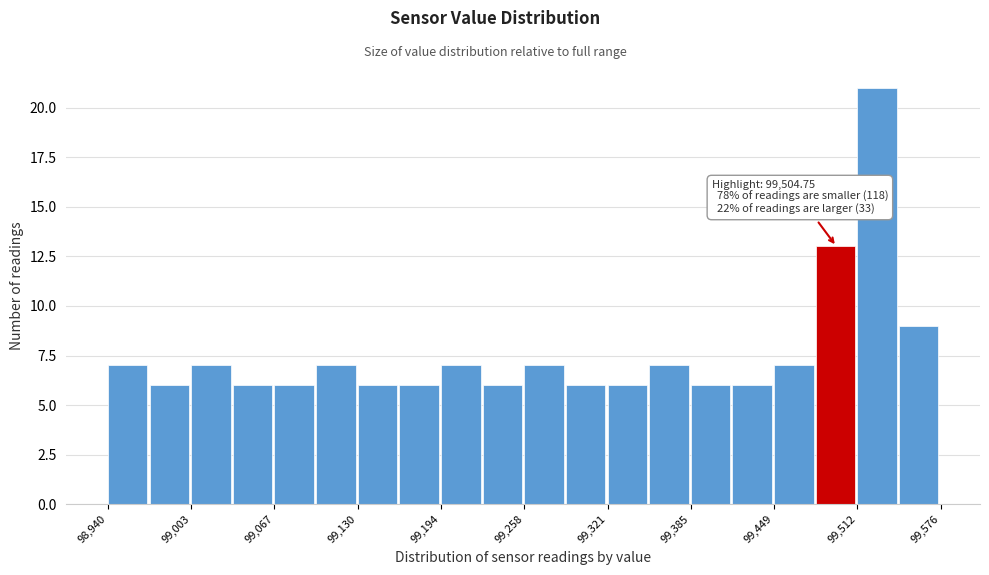

Around what value on the x-axis is the tallest bar? Give the approximate position of its centre, as read against the axis.

99530